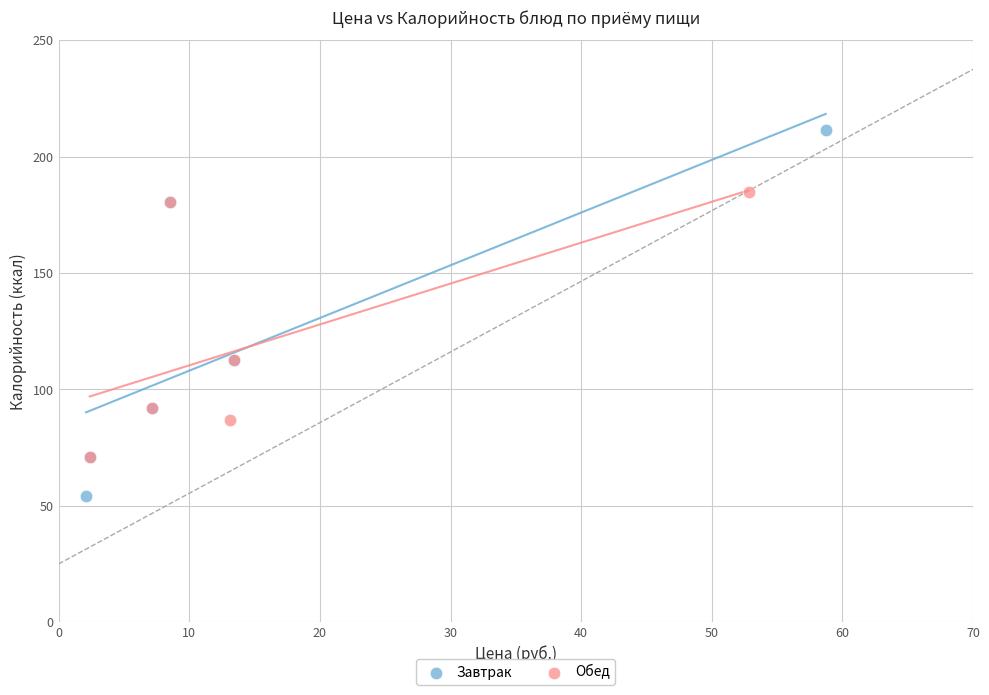

Which series contains the highest Y value?

Завтрак